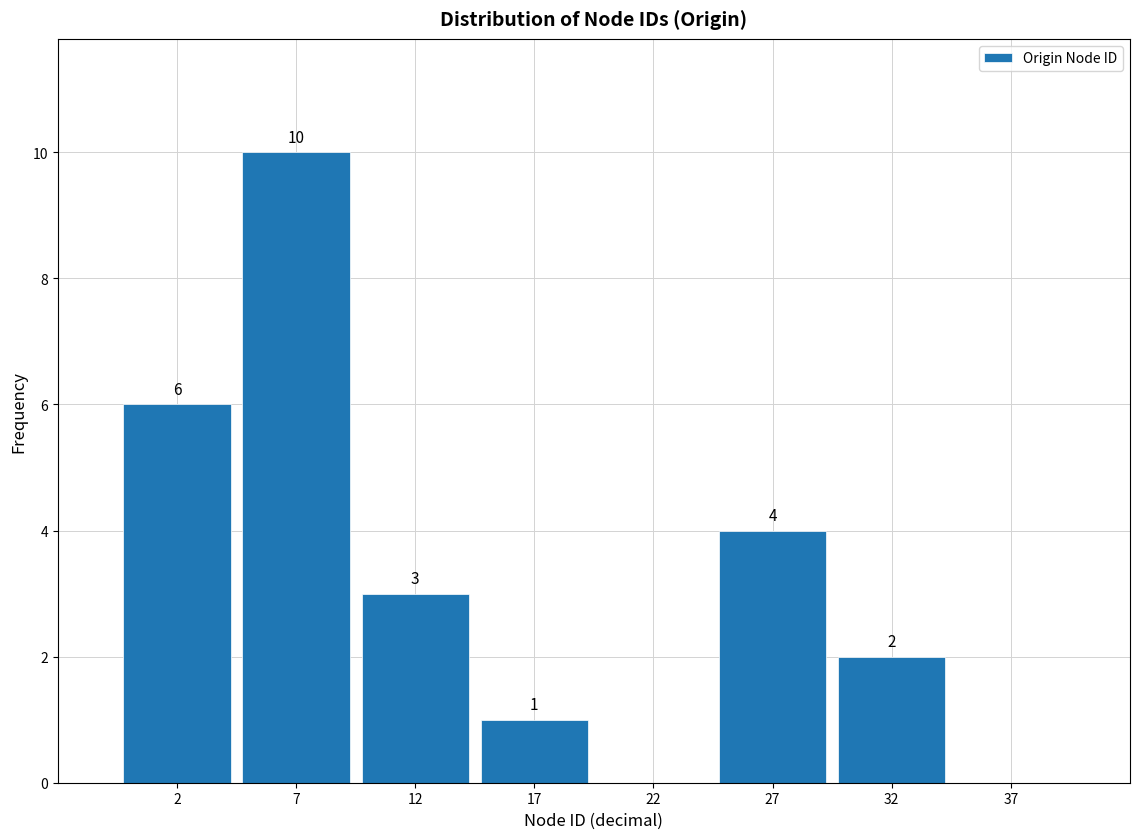

Reading left to right, extract all data points from this chart.

2=6	7=10	12=3	17=1	22=0	27=4	32=2	37=0